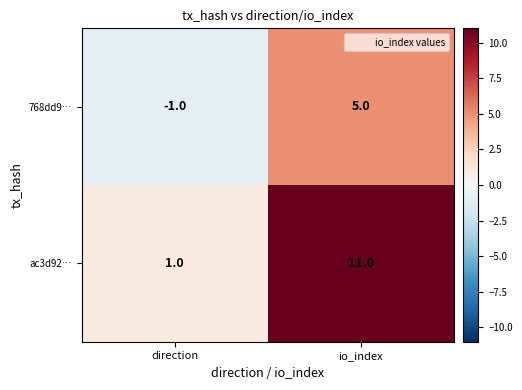

List the series in order of their overall mean, lowest first.

768dd9…, ac3d92…